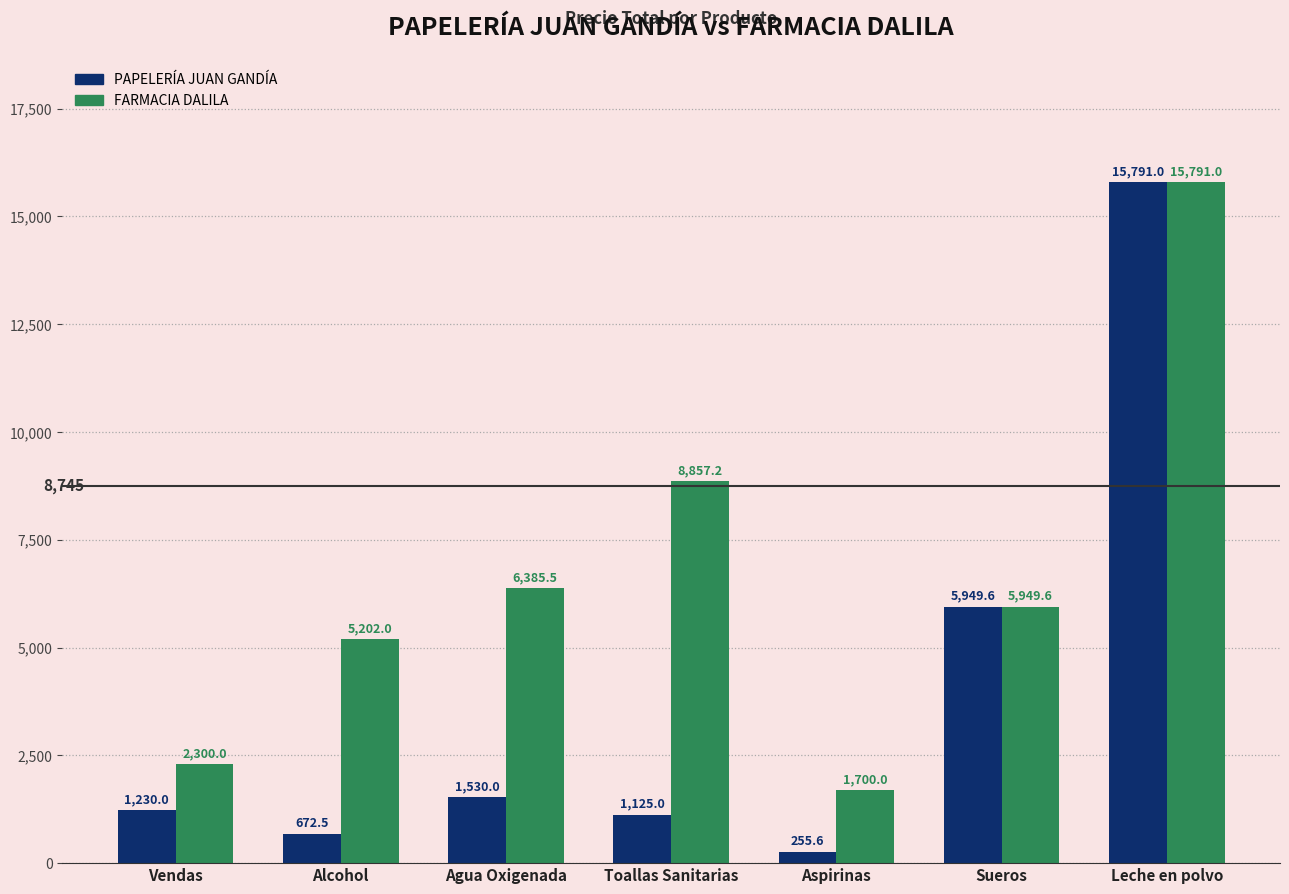

What is the difference between the highest and lowest values at Alcohol?

4529.5